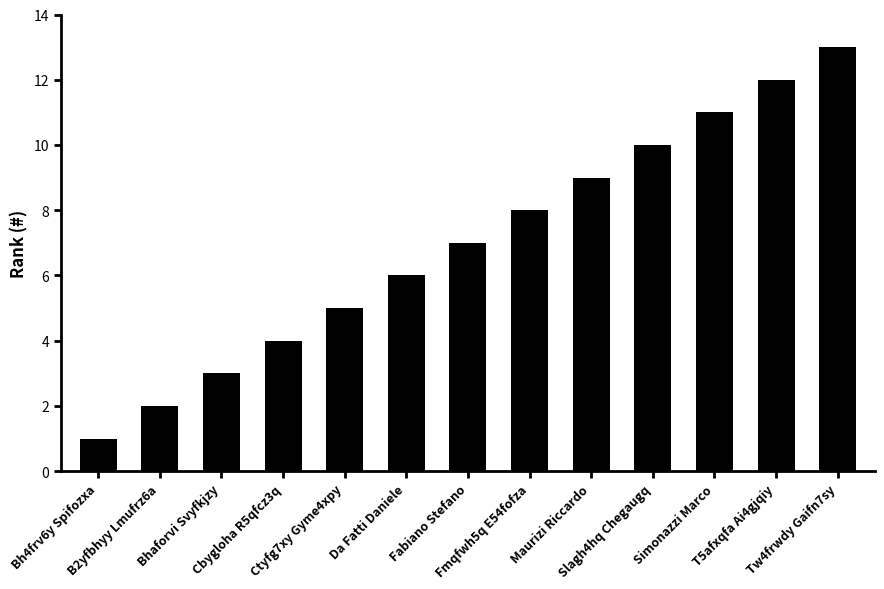

Which label corresponds to the smallest value in the chart?

Bh4frv6y Spifozxa